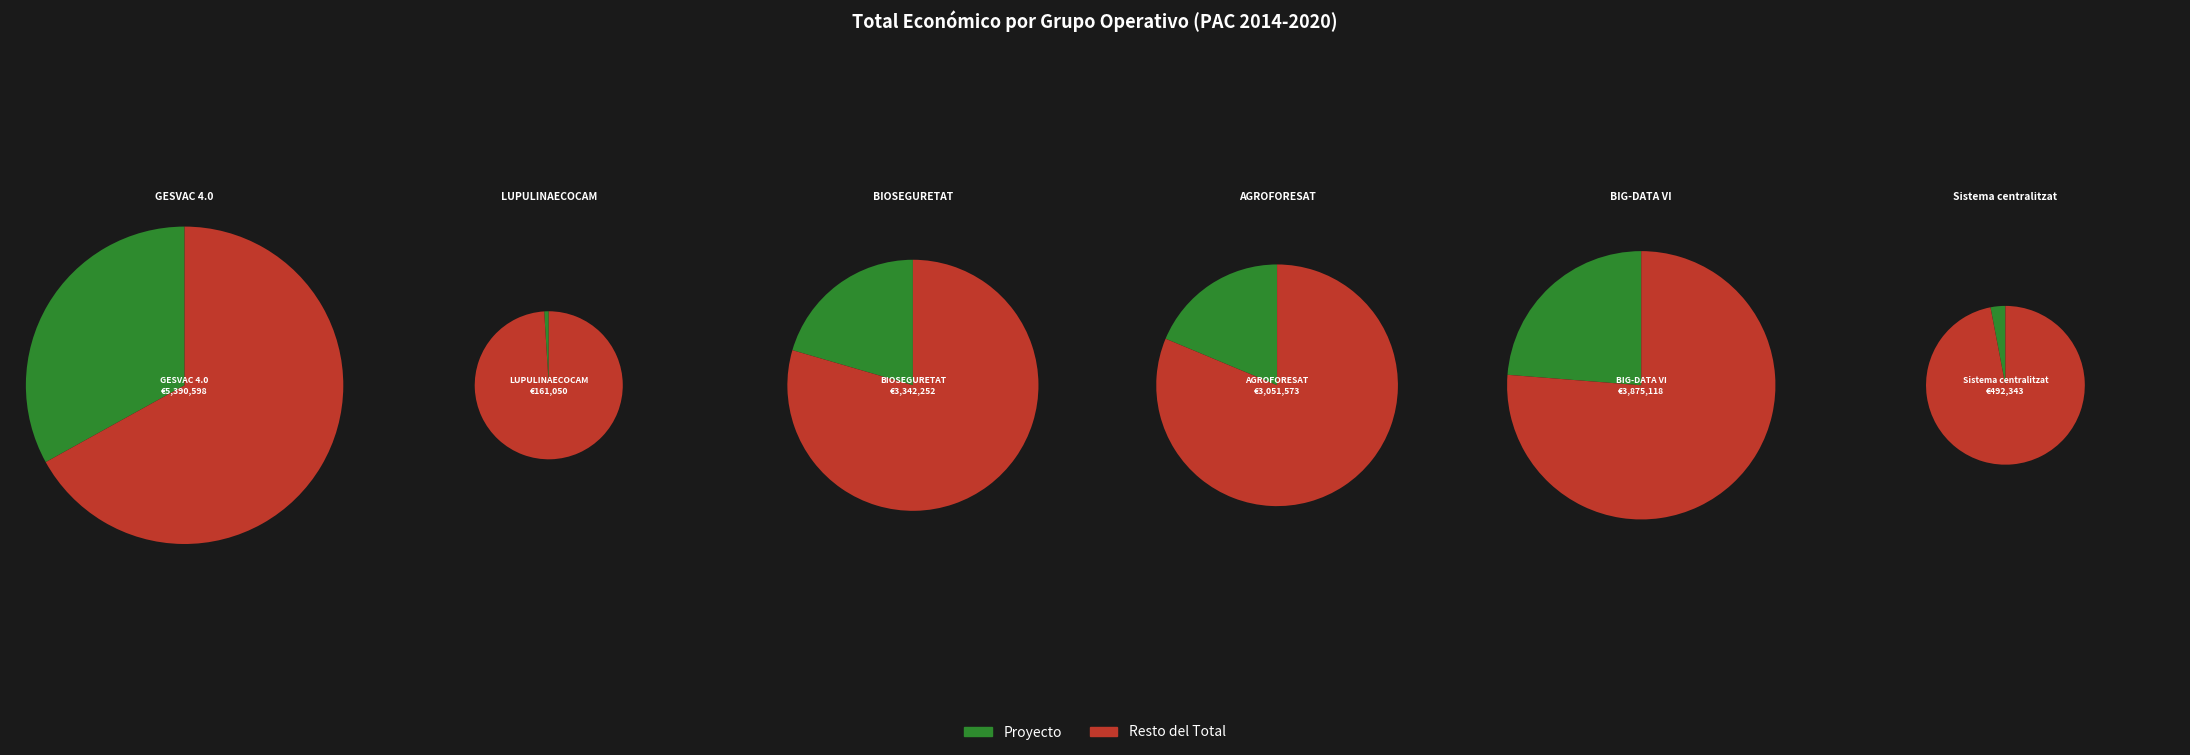

What is the change in value from LUPULINAECOCAM to Sistema centralitzat?

+331293